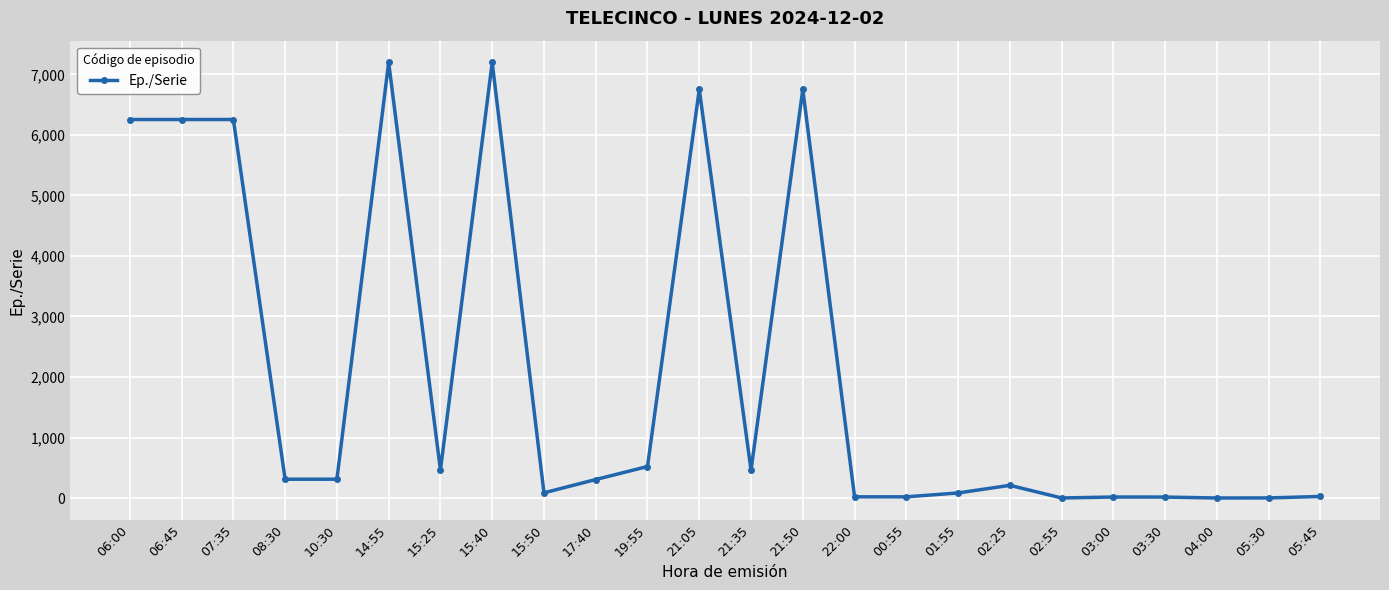

What is the sum of all values?

49520